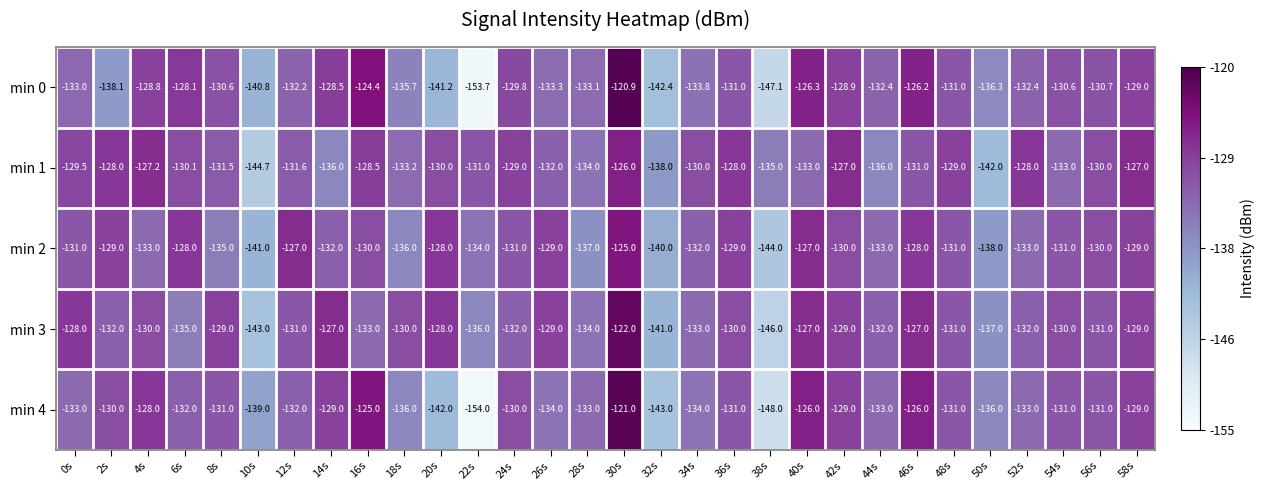

What is the difference between the maximum and minimum values in the min 3 series?

24.0